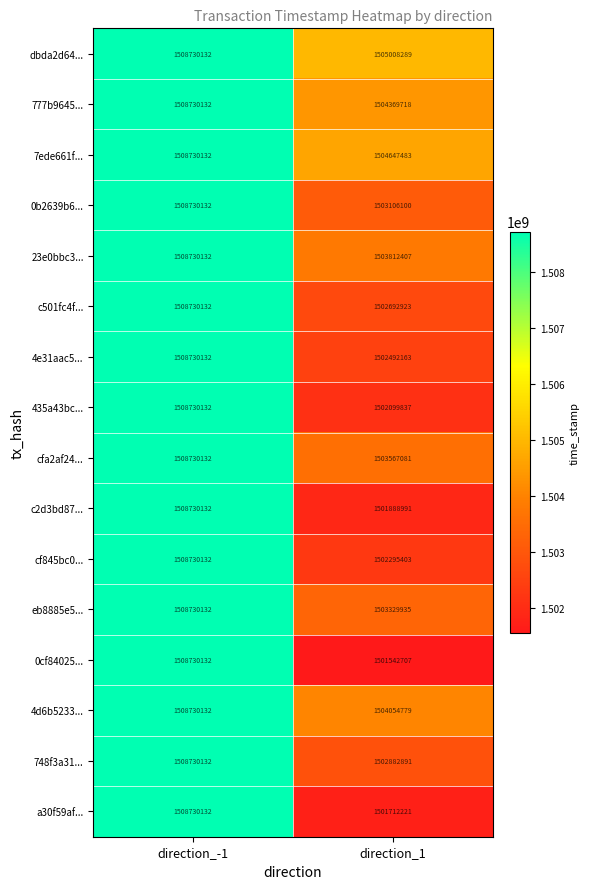

What is the approximate value of 4e31aac5... at direction_-1, to the nearest 50?

1508730150